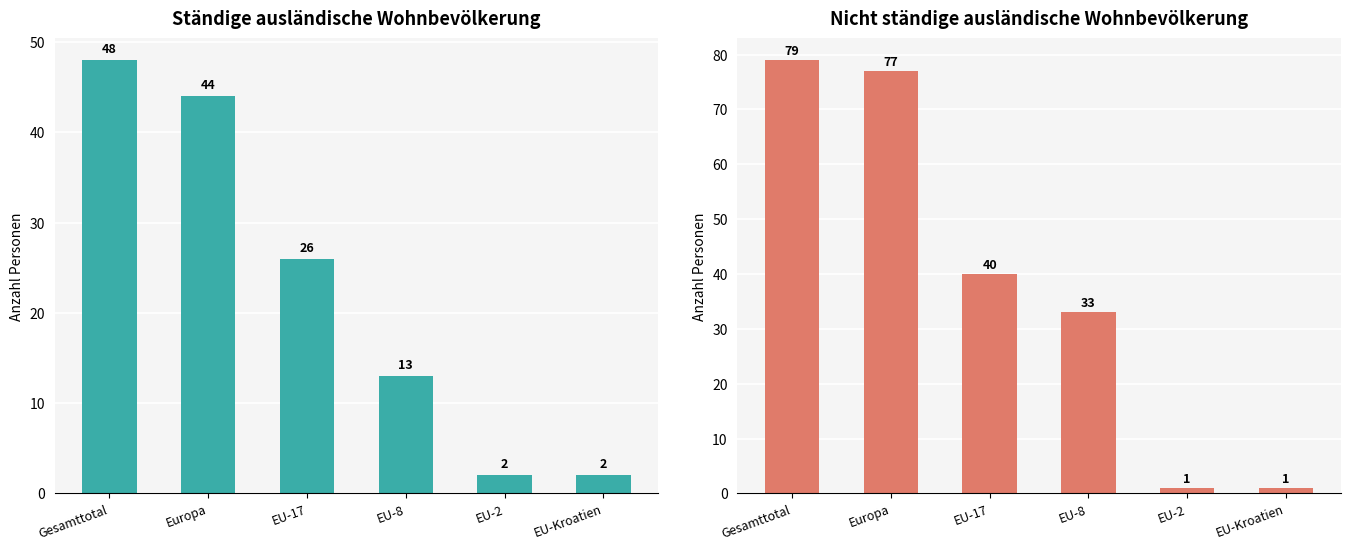

Reading left to right, list all the values displayed in this chart.

Total ständige: Gesamttotal=48	Europa=44	EU-17=26	EU-8=13	EU-2=2	EU-Kroatien=2
Nicht ständige: Gesamttotal=79	Europa=77	EU-17=40	EU-8=33	EU-2=1	EU-Kroatien=1